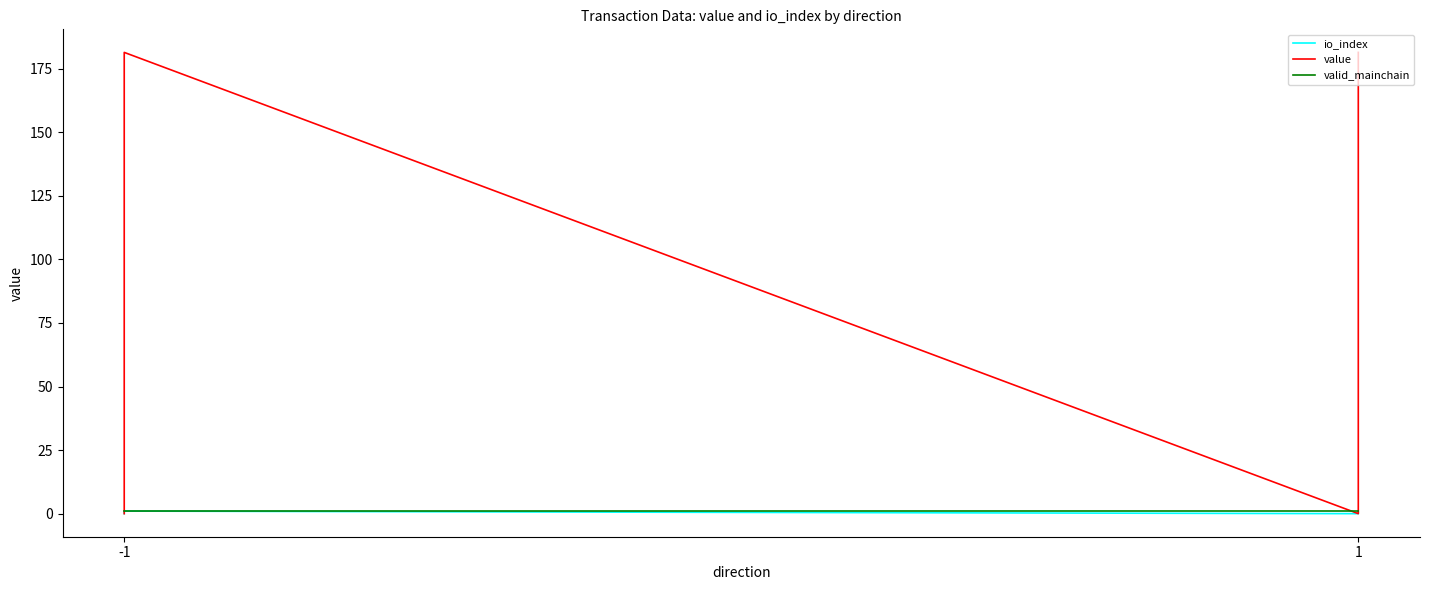

Reading left to right, list all the values displayed in this chart.

io_index: 0.0	1.0	0.0	1.0
value: 0.0	181.4	0.0	181.4
valid_mainchain: 1.0	1.0	1.0	1.0